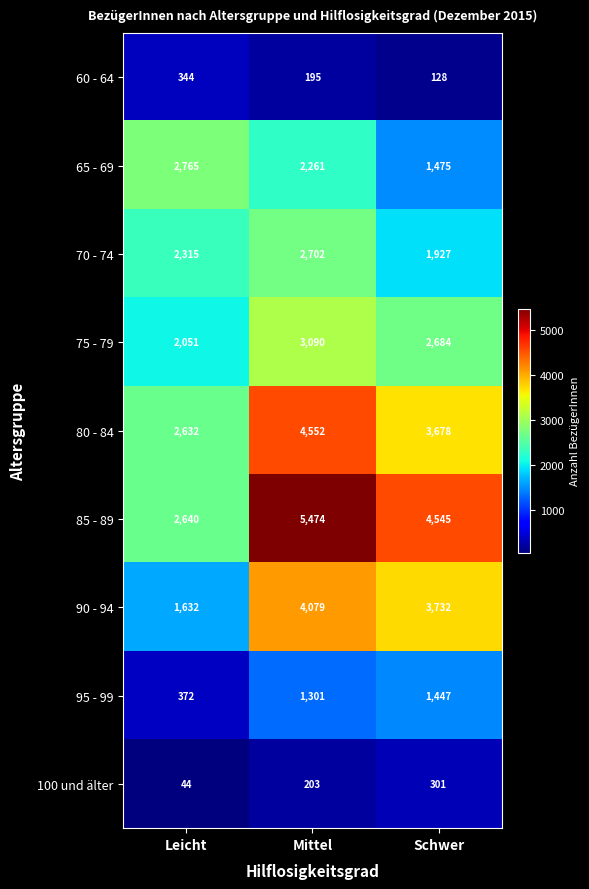

At which category is the sum across all series the highest?

Mittel